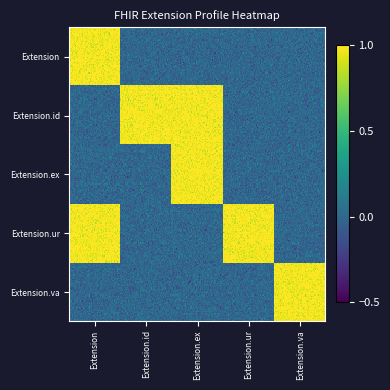

What is the maximum value shown in the chart?

1